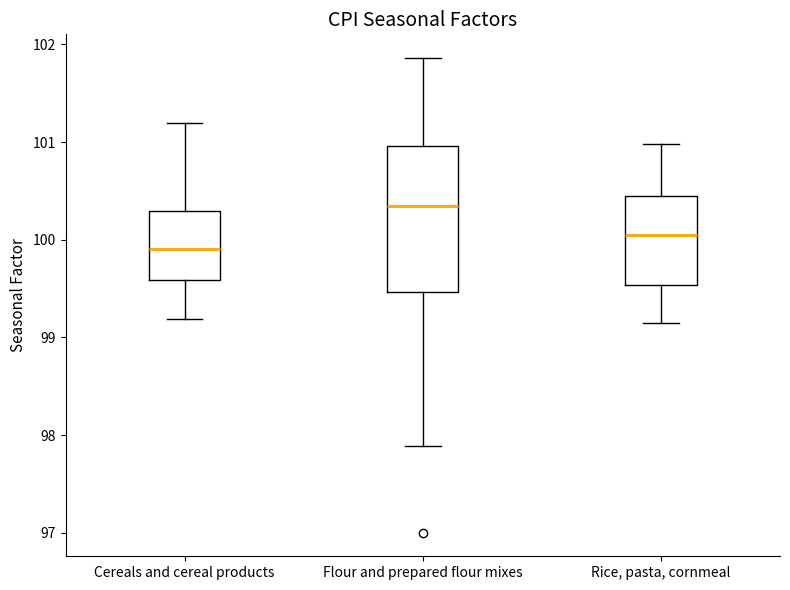

Which box's median line is the lowest?

Cereals and cereal products